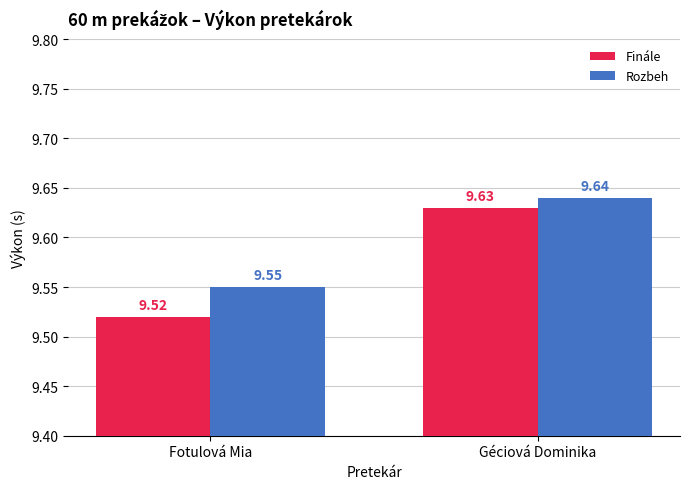

True or false: Finále has a value of 14.8 at Géciová Dominika.

False